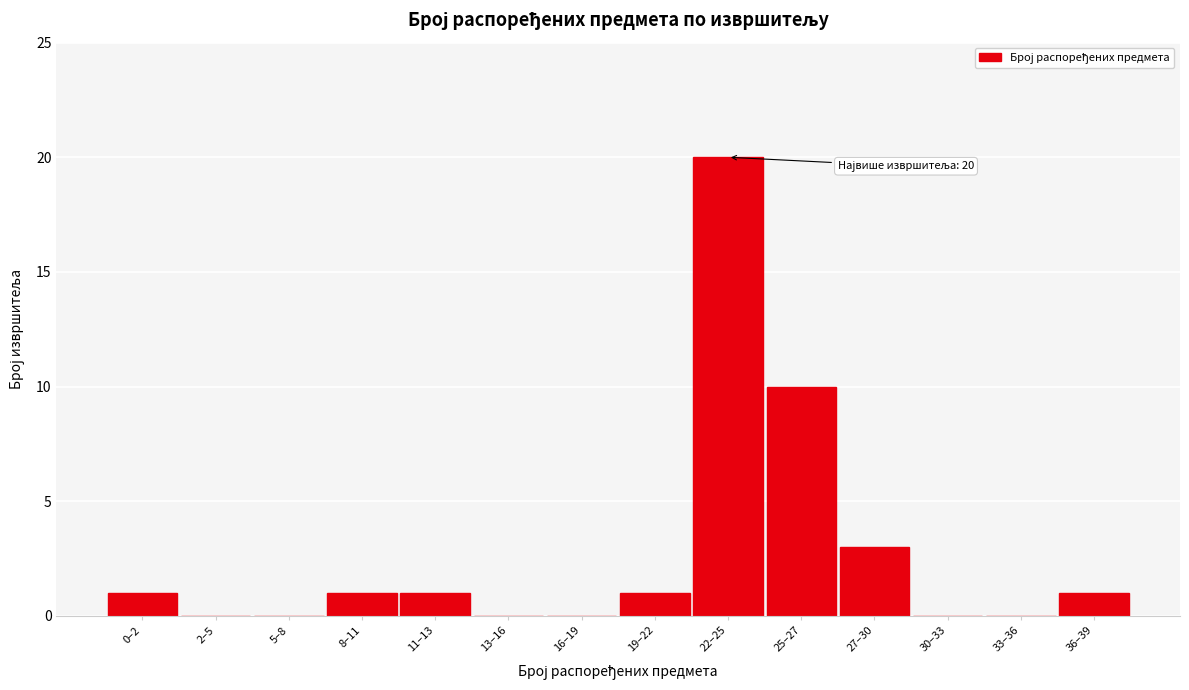

Reading left to right, what are all the values shown in this chart?

0–2=1	2–5=0	5–8=0	8–11=1	11–13=1	13–16=0	16–19=0	19–22=1	22–25=20	25–27=10	27–30=3	30–33=0	33–36=0	36–39=1